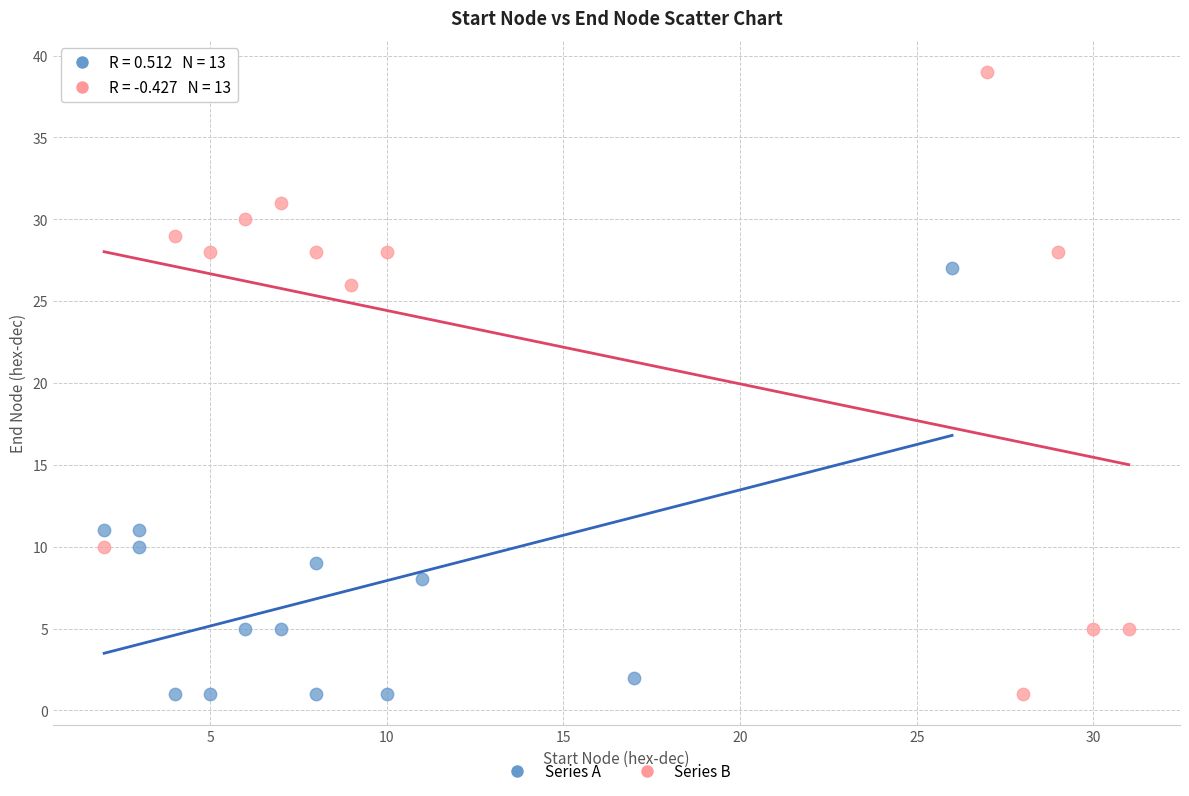

Which series reaches the maximum Y coordinate?

Series B